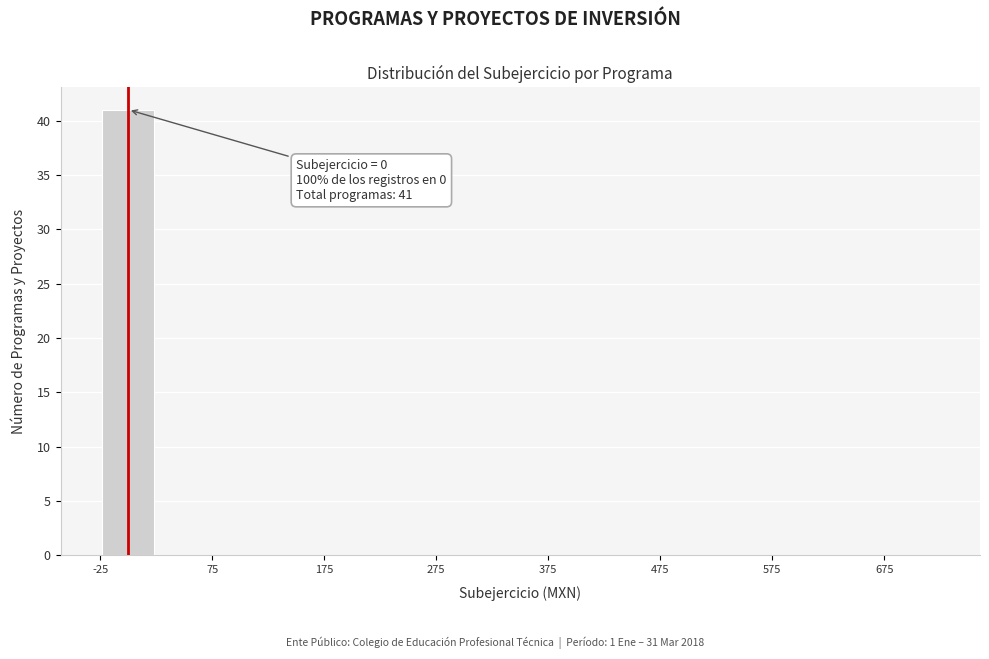

Which range on the x-axis has the tallest bar?

-25 to 25